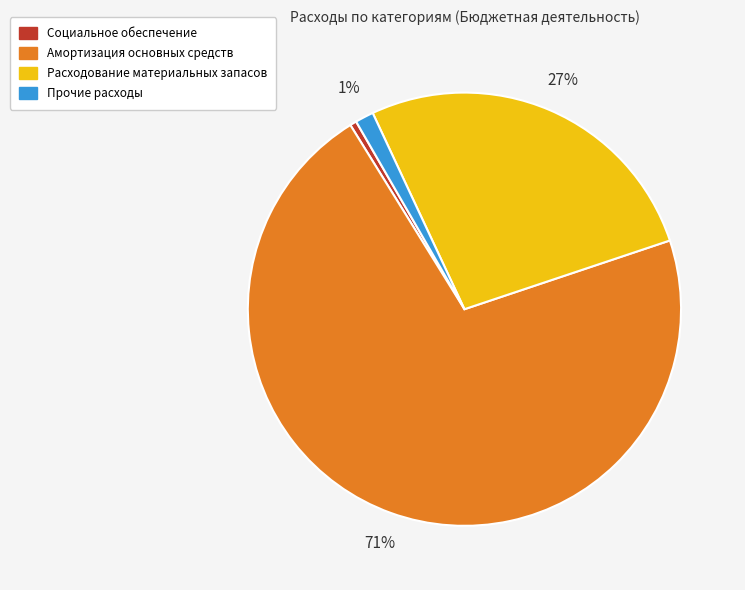

Which slice is the smallest?

Социальное обеспечение